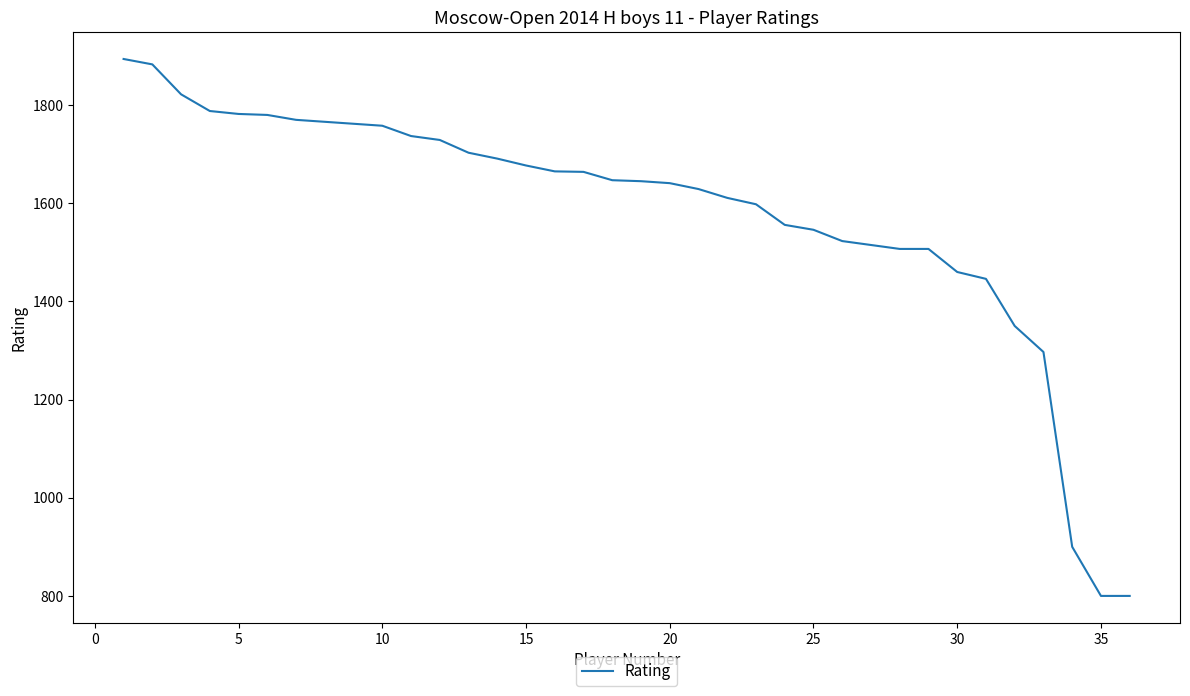

What is the greatest value displayed?

1894